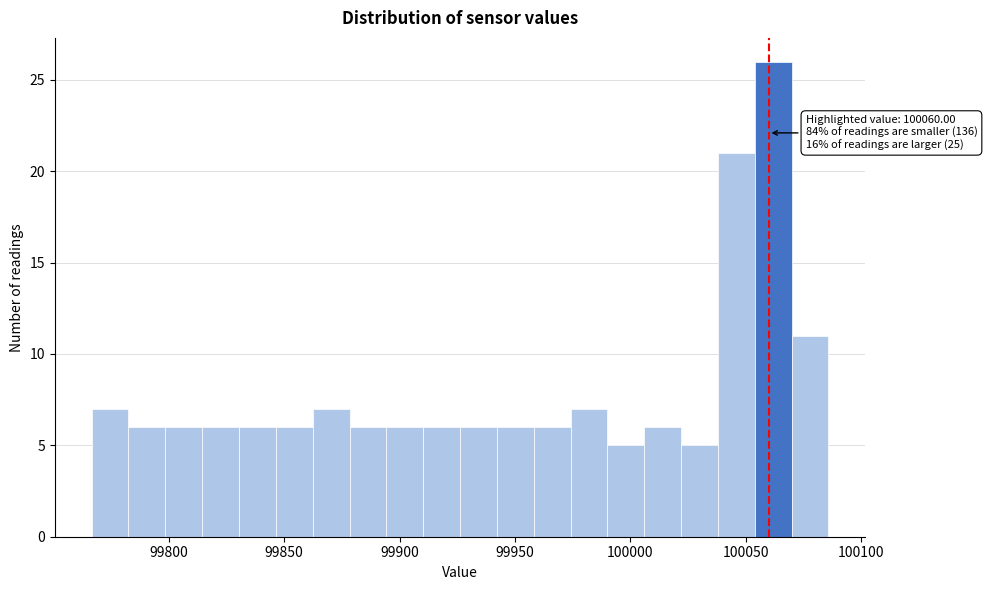

Read against the x-axis, roughly where is the centre of the tallest bar?

100060